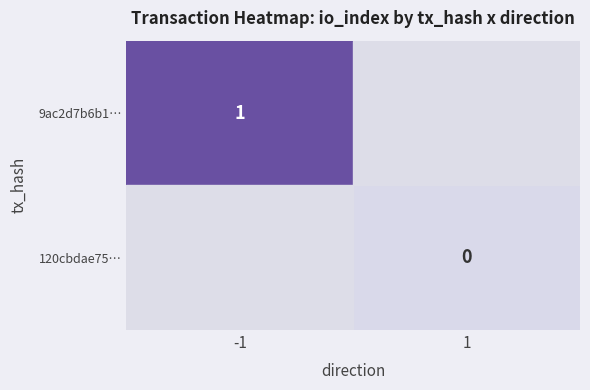

True or false: 120cbdae75… has a value of 0.0 at 1.

True